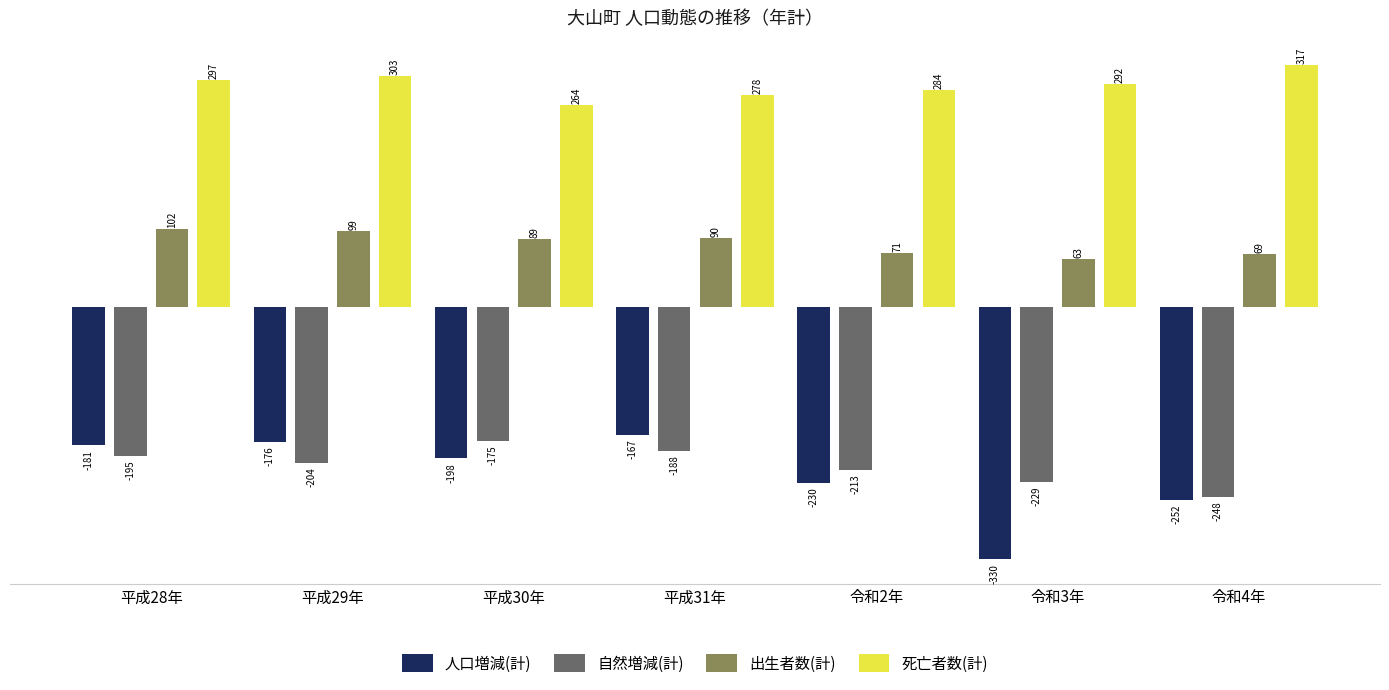

The value of 出生者数(計) at 令和2年 is 71. True or false?

True